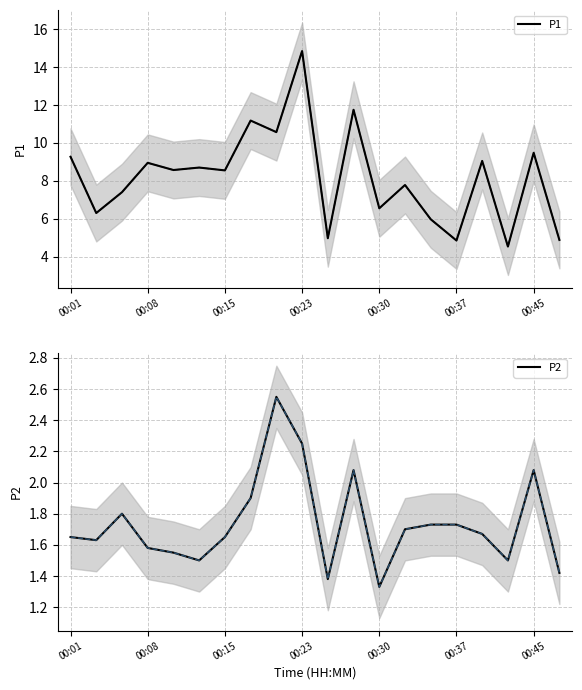

Which category has the highest value in the P1 series?

00:23